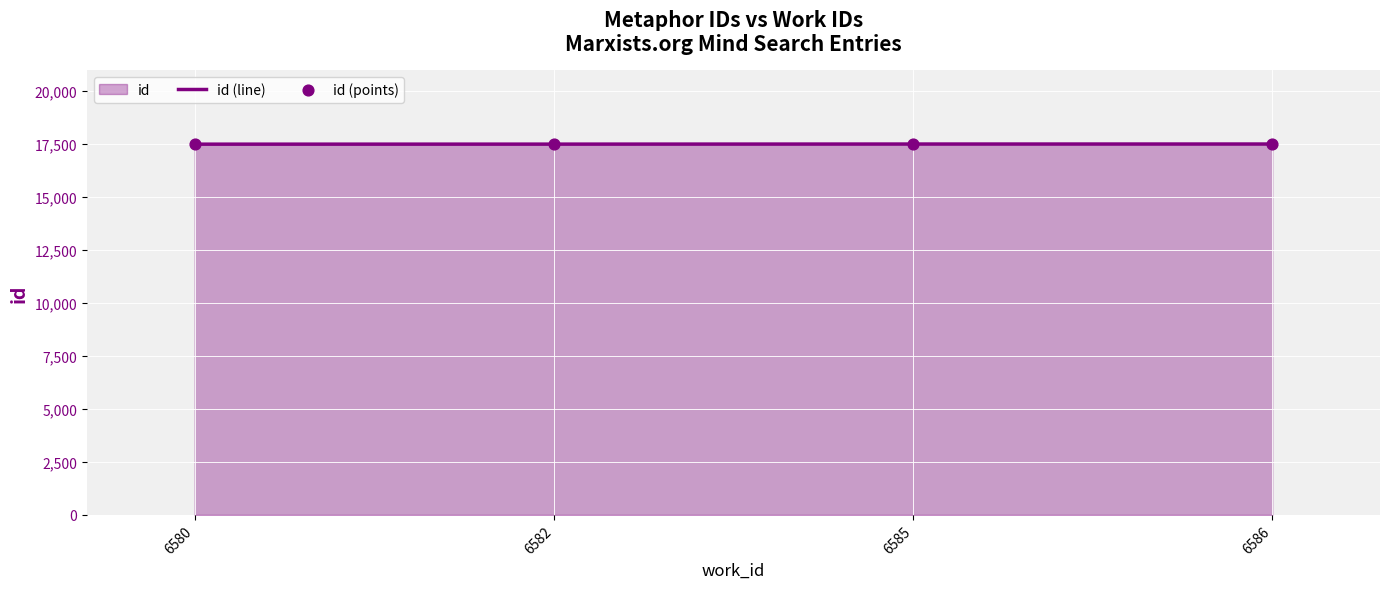

Which series contains the highest Y value?

id (line)